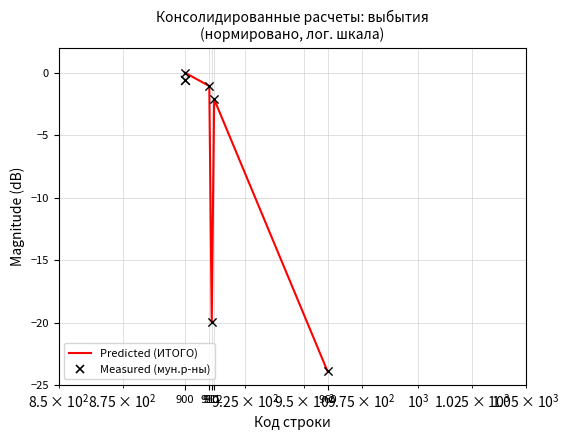

What is the change in value from 900 to 912?

-2.1